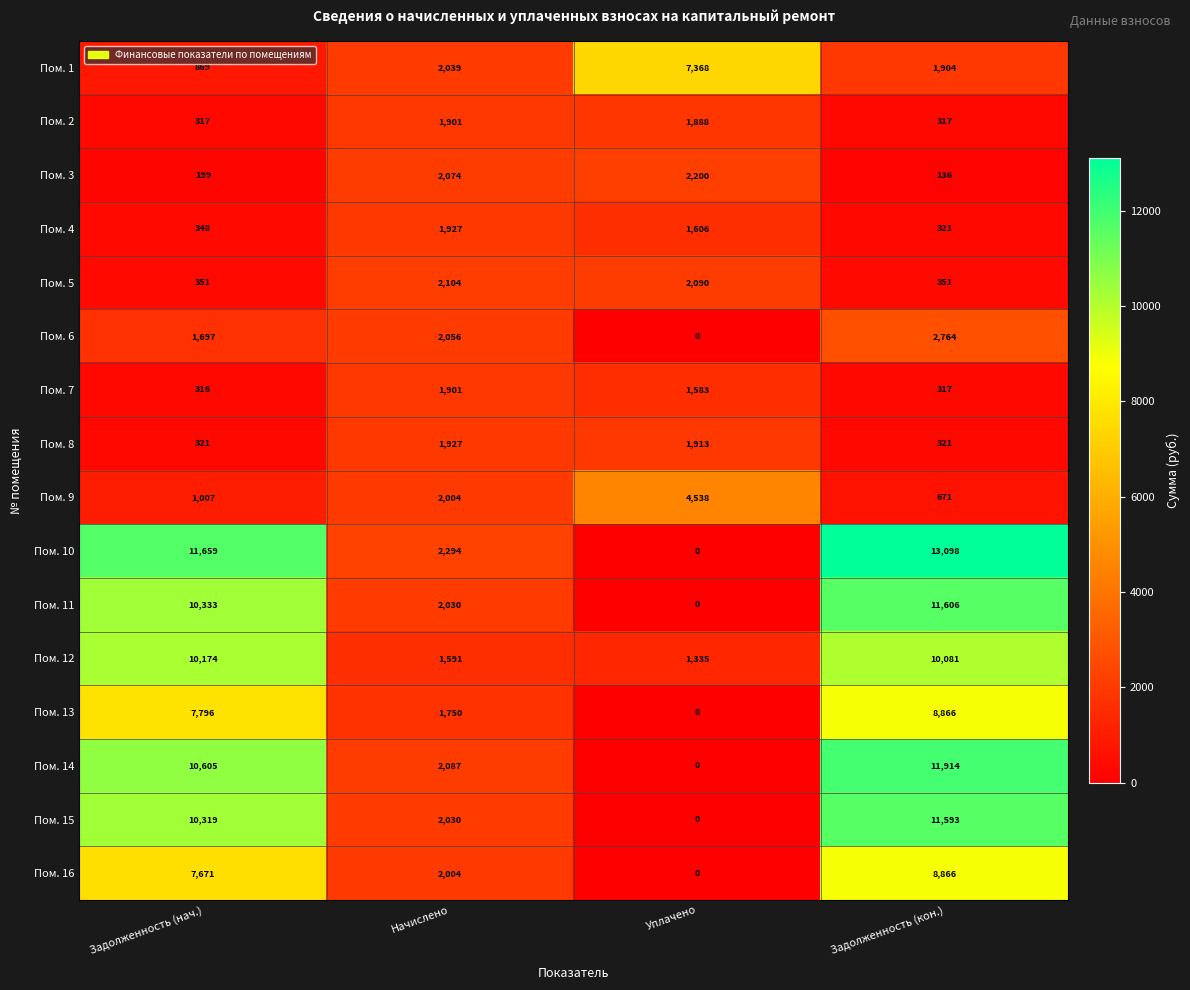

Where is Пом. 11 nearest to the value 5803?

Начислено